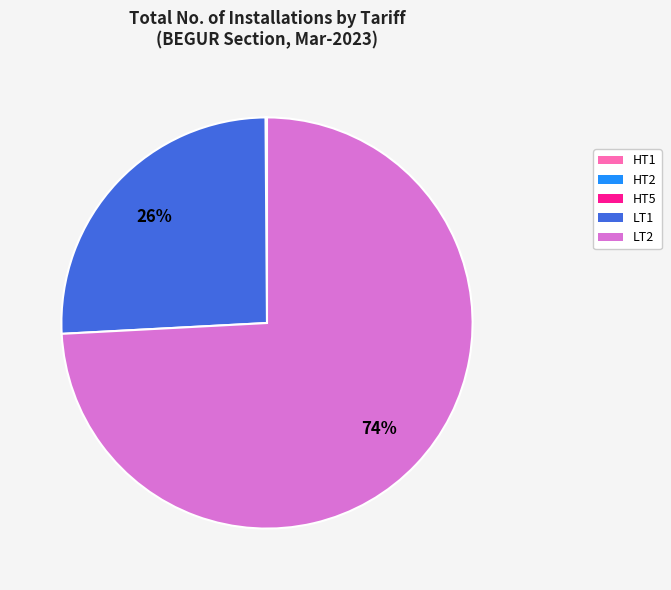

To the nearest percent, what is the average slice percentage?

20%